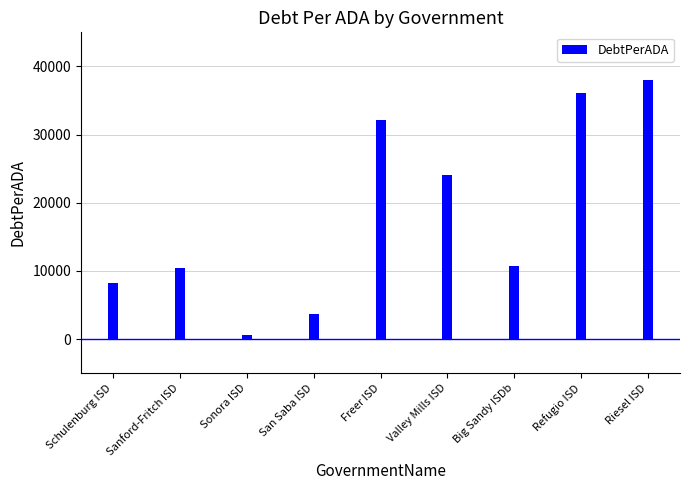

What is the change in value from Freer ISD to Big Sandy ISDb?

-21429.8